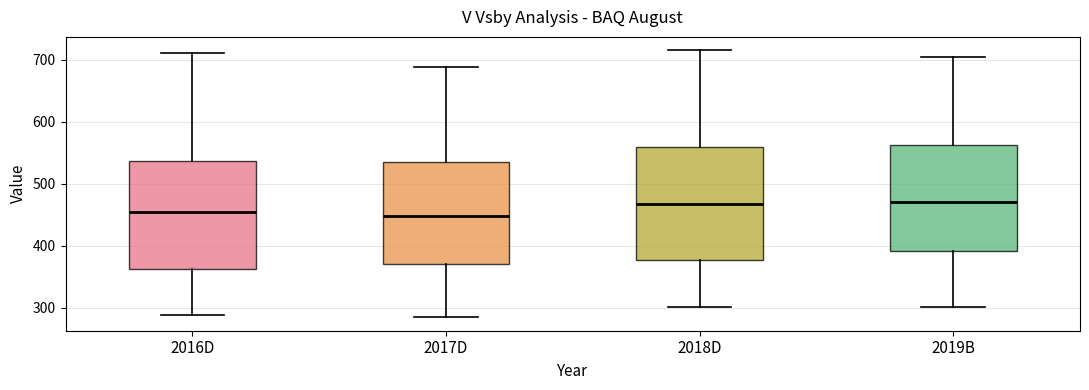

Reading left to right, read every box against the y-axis: the position of its median line, the range the box covers, and the ends of its whiskers. The values are not printed on the chart, so give them approximately, as read against the axis.

2016D: median 450, box 360 to 540, whiskers 290 to 710
2017D: median 450, box 370 to 530, whiskers 280 to 690
2018D: median 470, box 380 to 560, whiskers 300 to 720
2019B: median 470, box 390 to 560, whiskers 300 to 710